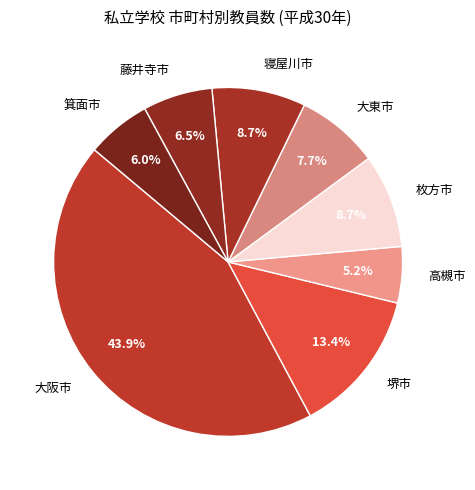

Count the number of slices in the pie.

8